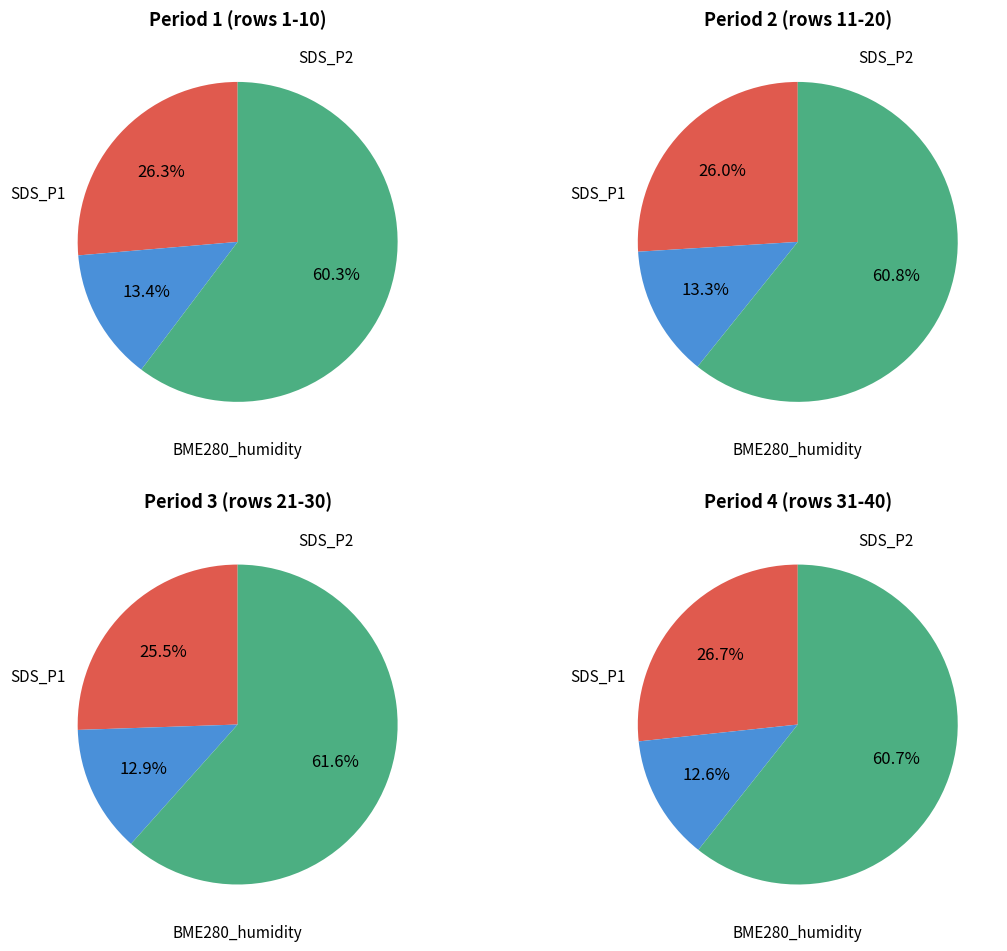

How much of the chart is everything except 14?

97.7%